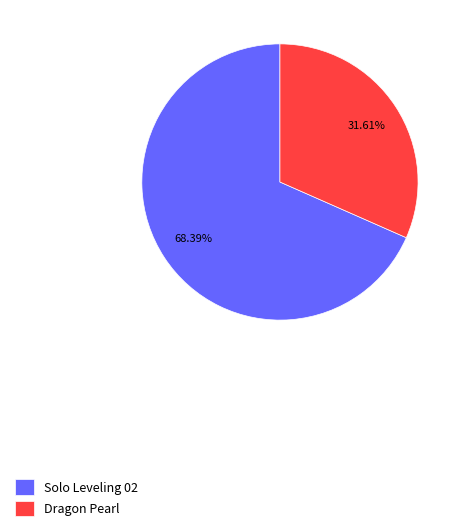

Which has a higher value, Solo Leveling 02 or Dragon Pearl?

Solo Leveling 02